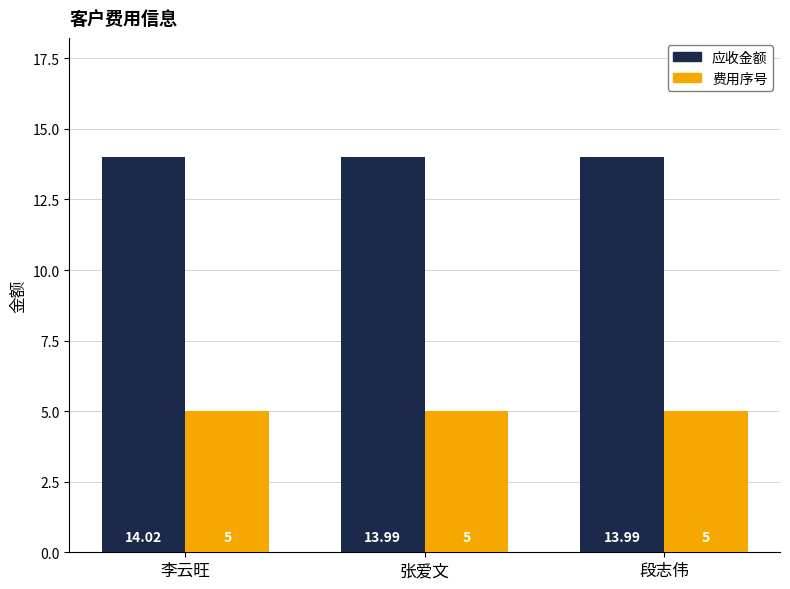

What position from the right is 李云旺?

3